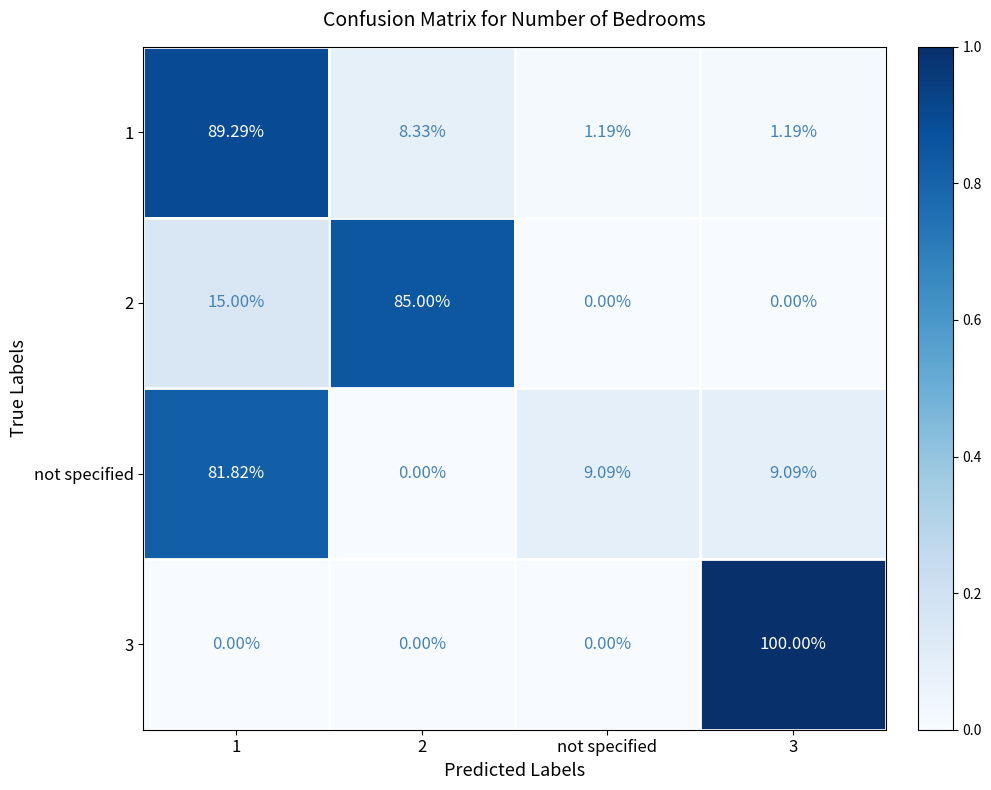

Count the number of data series in this chart.

4